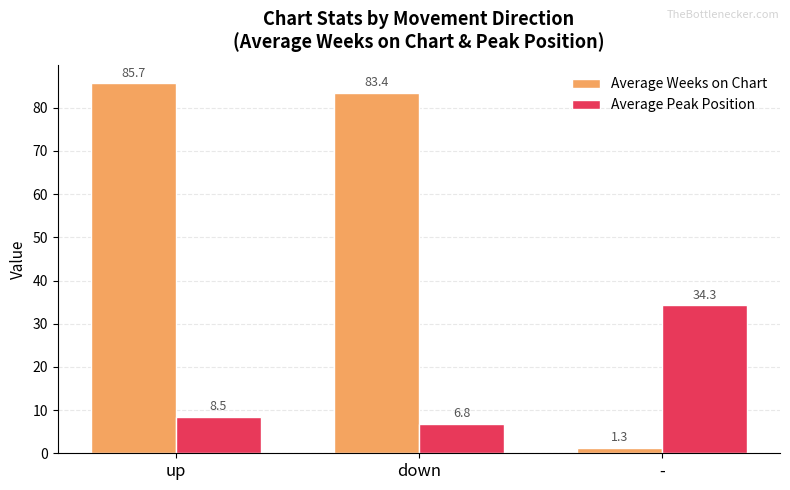

Reading left to right, what are all the values shown in this chart?

Average Weeks on Chart: up=85.7	down=83.4	-=1.3
Average Peak Position: up=8.5	down=6.8	-=34.3